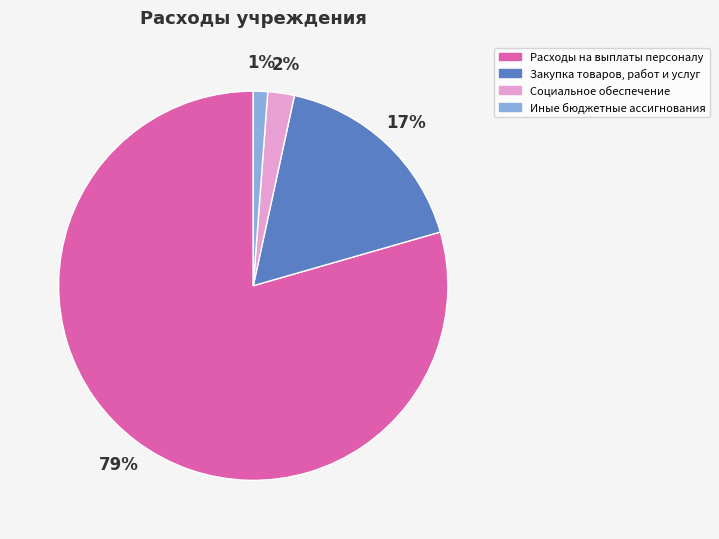

How many slices are in this pie chart?

4